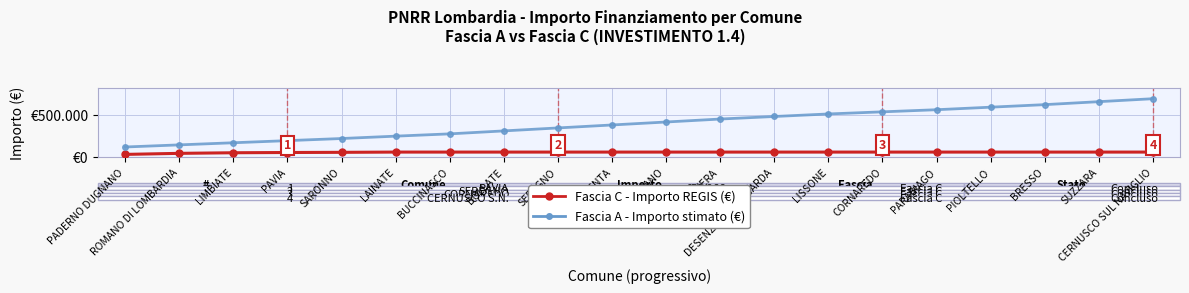

What is the spread (max minus min) of values at VIGEVANO?

355034